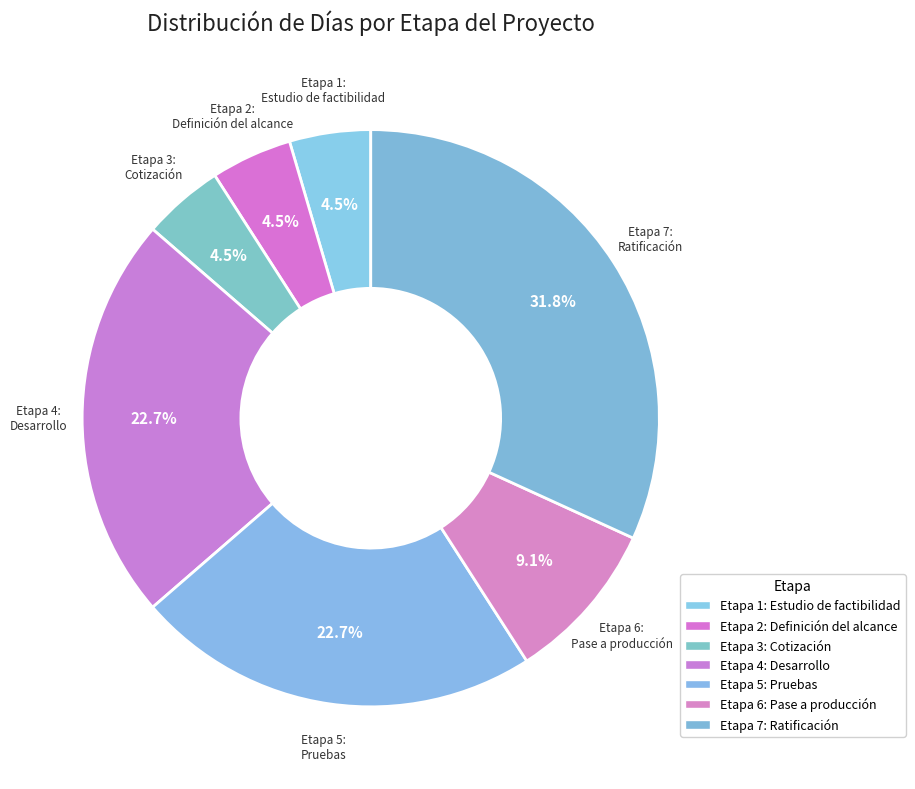

Count the number of slices in the pie.

7